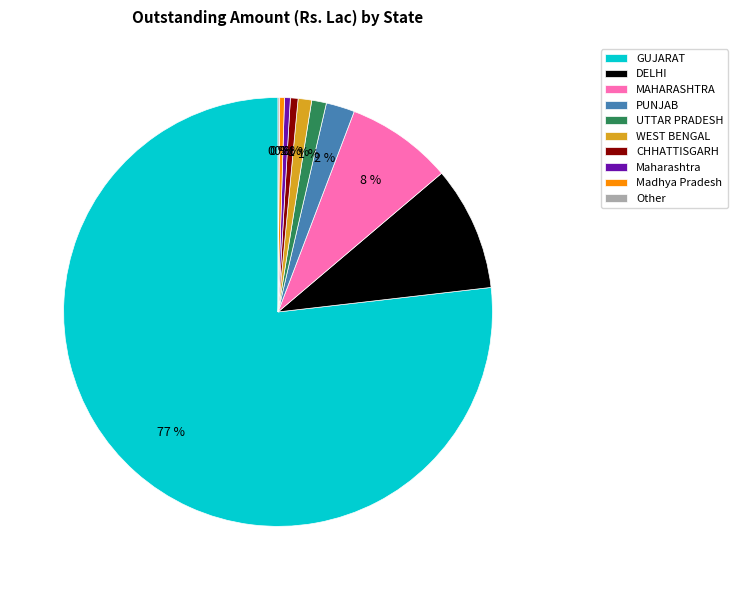

Does DELHI account for over 50% of the chart?

No